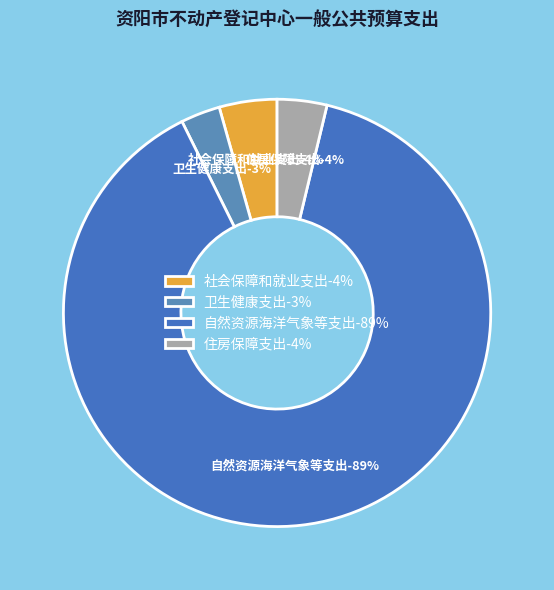

To the nearest percent, what percentage of the pie is 卫生健康支出?

3%